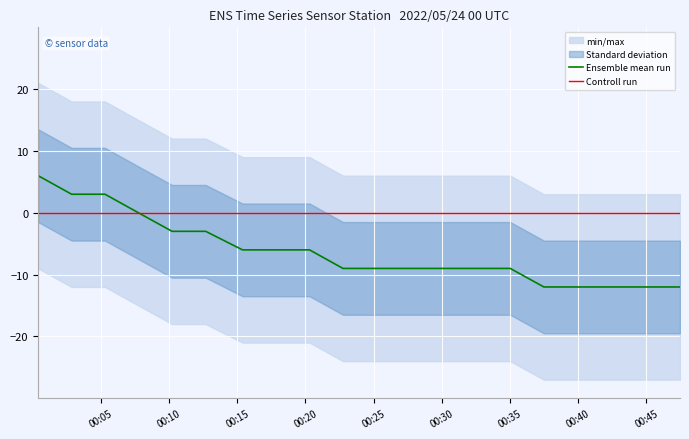

What is the difference between the maximum and second lowest values in the Ensemble mean run series?

18.0